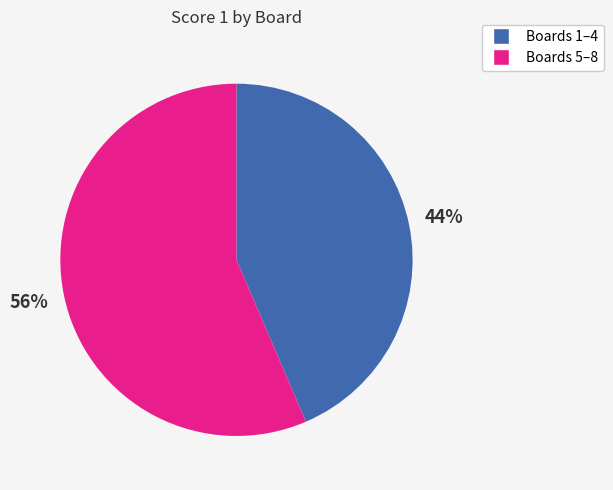

Do Boards 1–4 and Boards 5–8 together represent more than half of the pie?

Yes